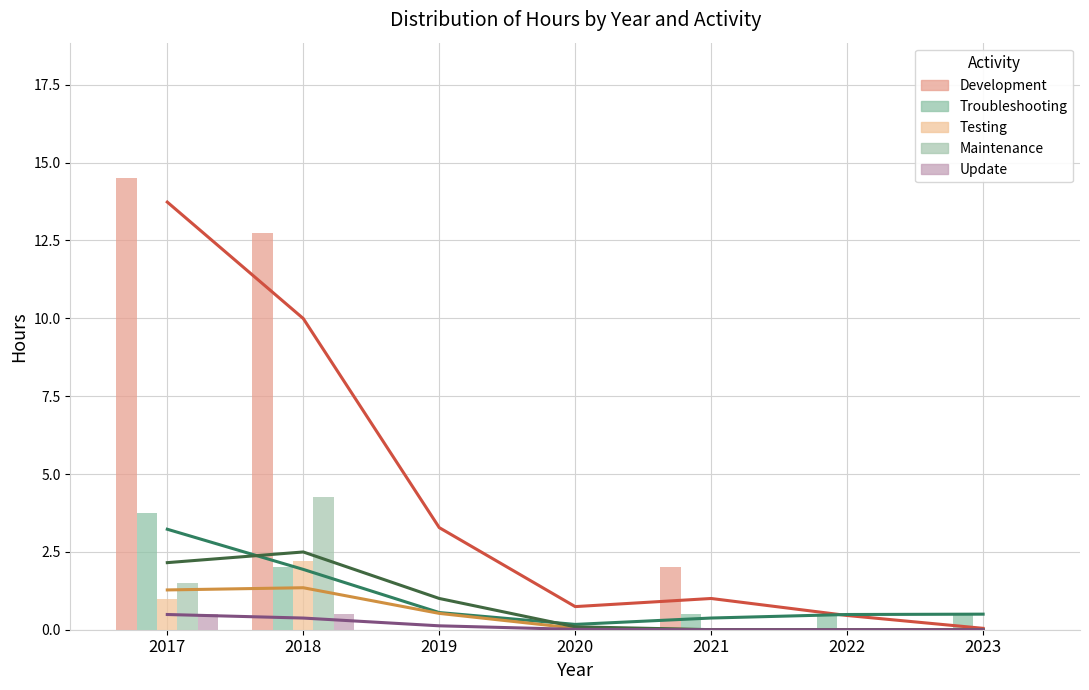

Between 2017 and 2021, which series saw the biggest shift?

Development